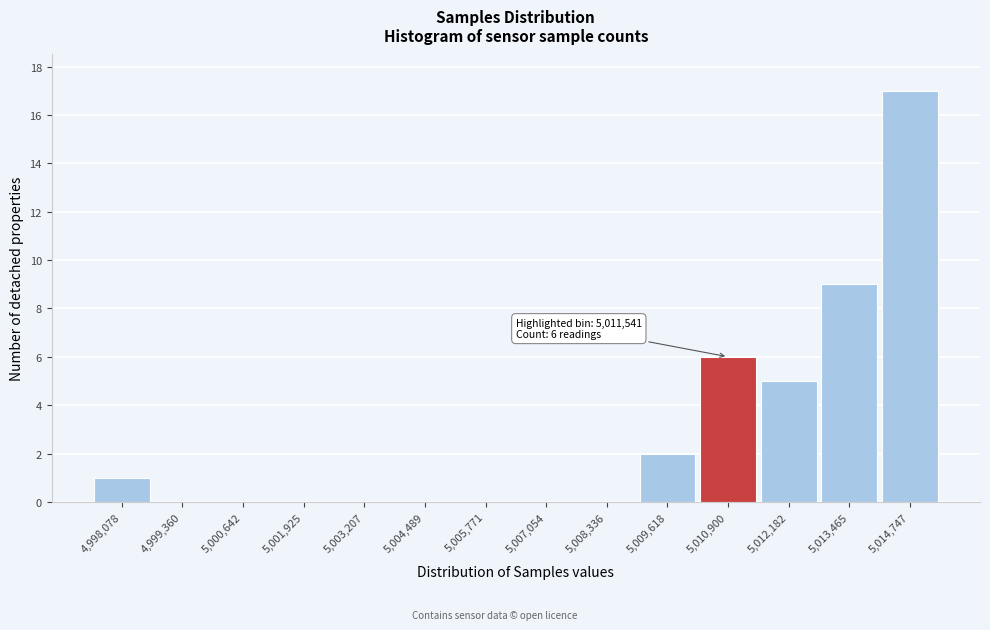

Reading right to left, transcribe all the data shown in this chart.

5,014,747=17	5,013,465=9	5,012,182=5	5,010,900=6	5,009,618=2	5,008,336=0	5,007,054=0	5,005,771=0	5,004,489=0	5,003,207=0	5,001,925=0	5,000,642=0	4,999,360=0	4,998,078=1